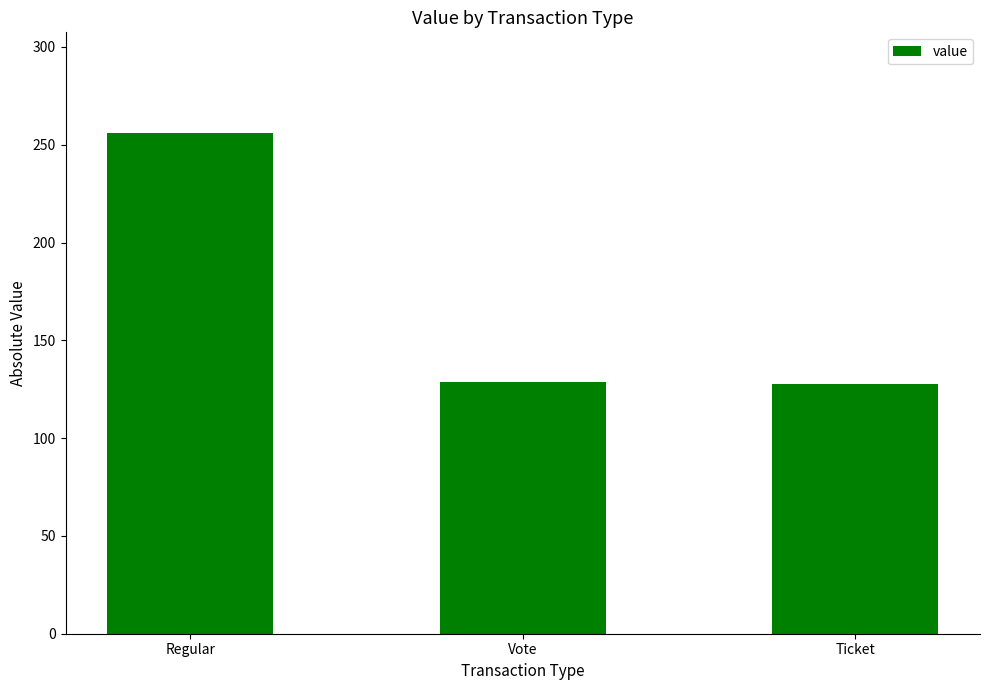

Count the number of categories in the chart.

3